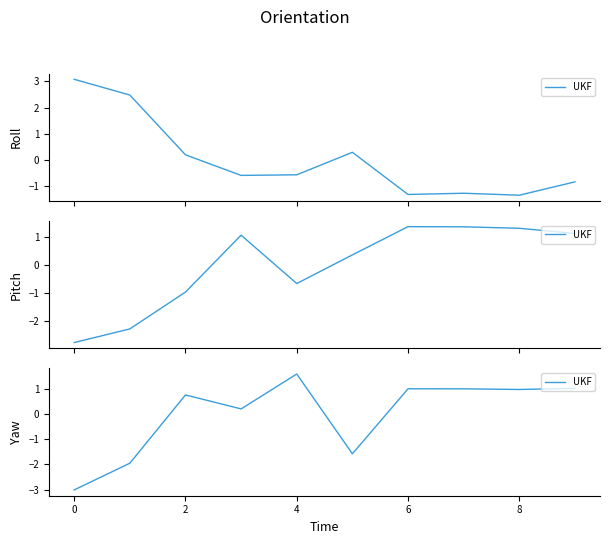

The chart shows a value of 1.7 at 6. True or false?

False